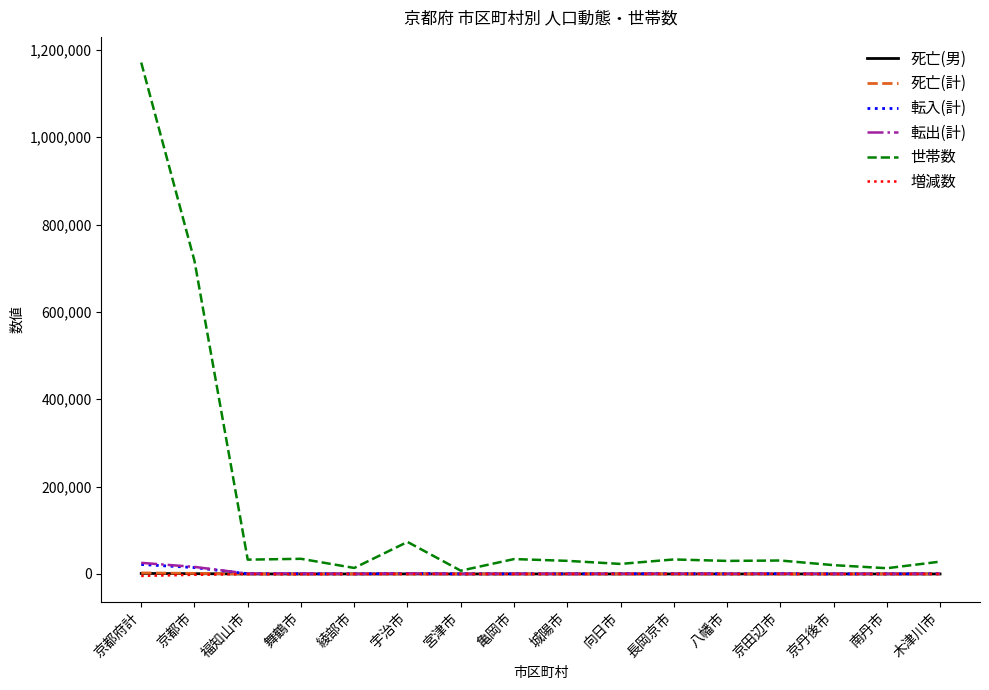

Count the number of data series in this chart.

6